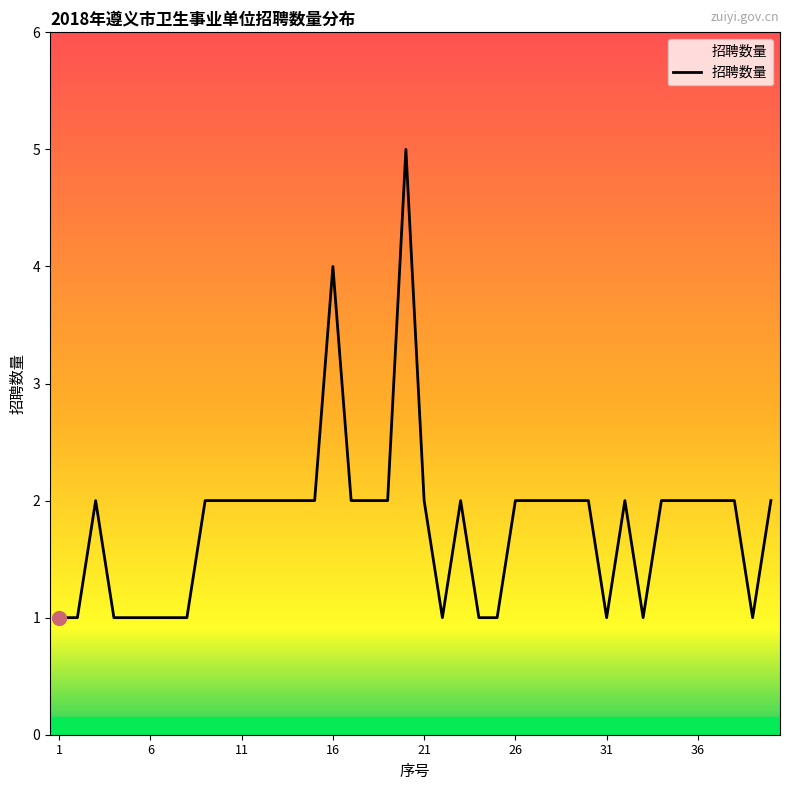

What is the maximum value shown in the chart?

5